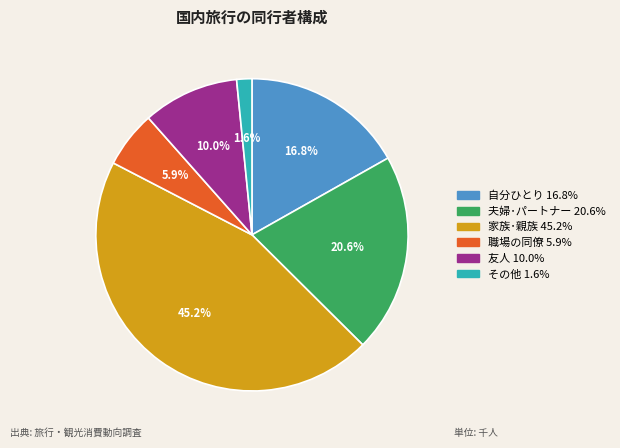

To the nearest percent, what percentage of the pie is 家族･親族?

45%